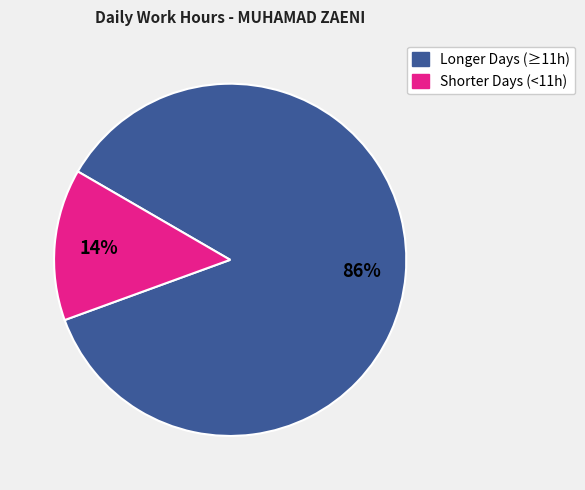

How many segments does this pie chart have?

2